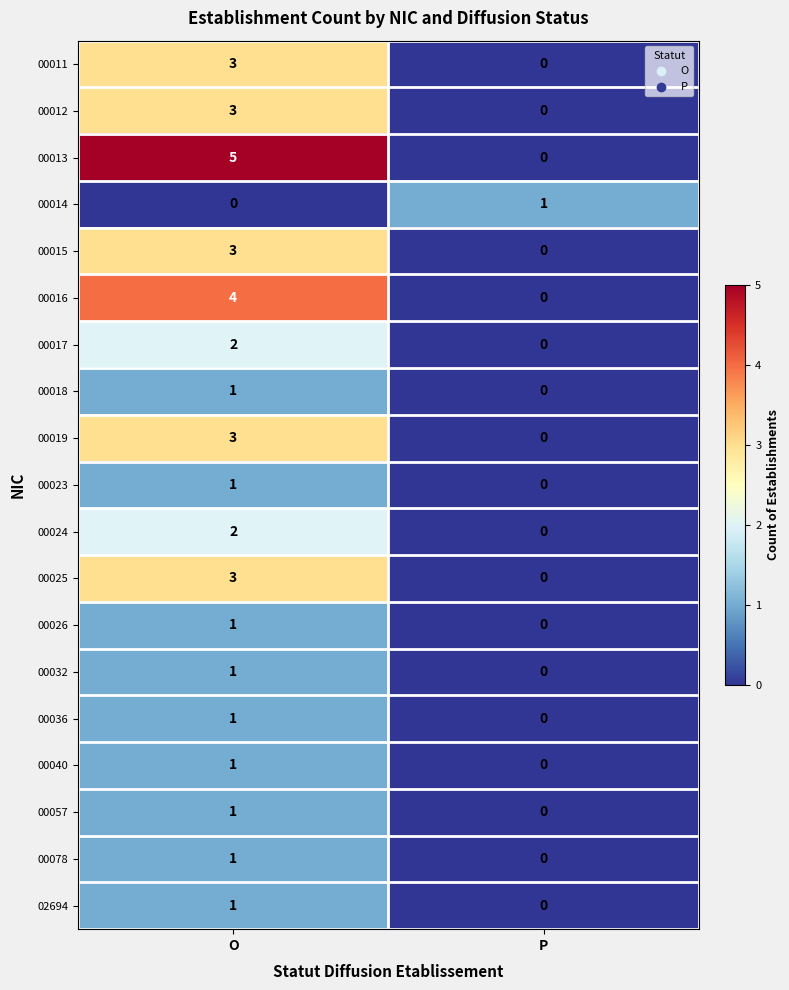

True or false: 00036 has a value of 1 at O.

True